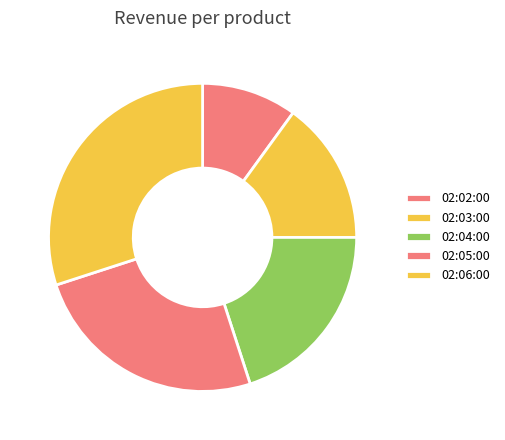

Count the number of slices in the pie.

5